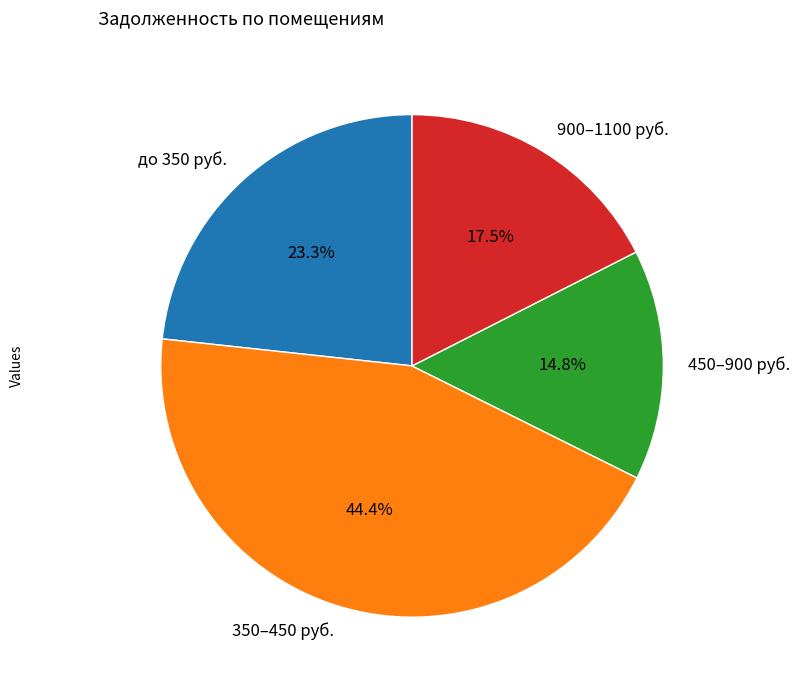

Do 350–450 руб. and 450–900 руб. together represent more than half of the pie?

Yes